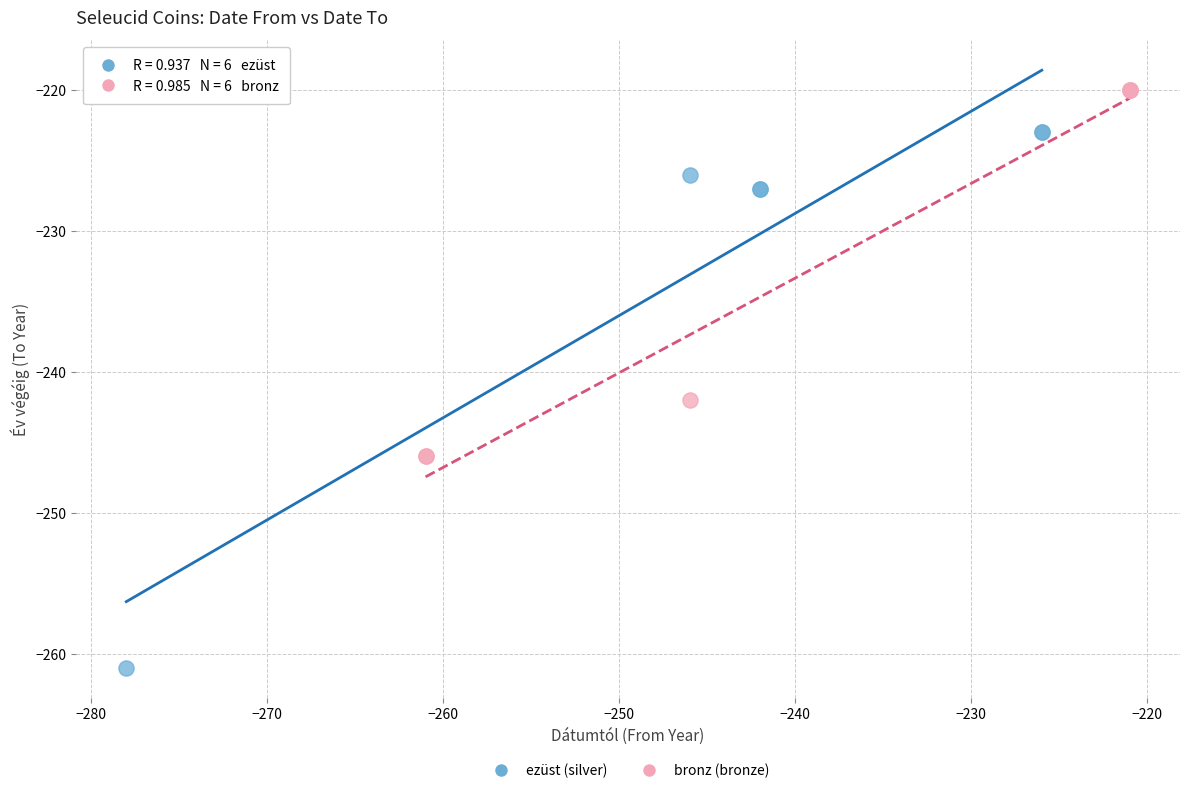

What are all the series names shown in the legend?

ezüst (silver), bronz (bronze)